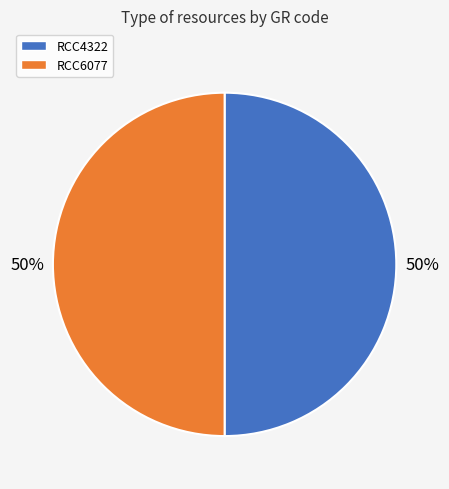

How many slices are in this pie chart?

2